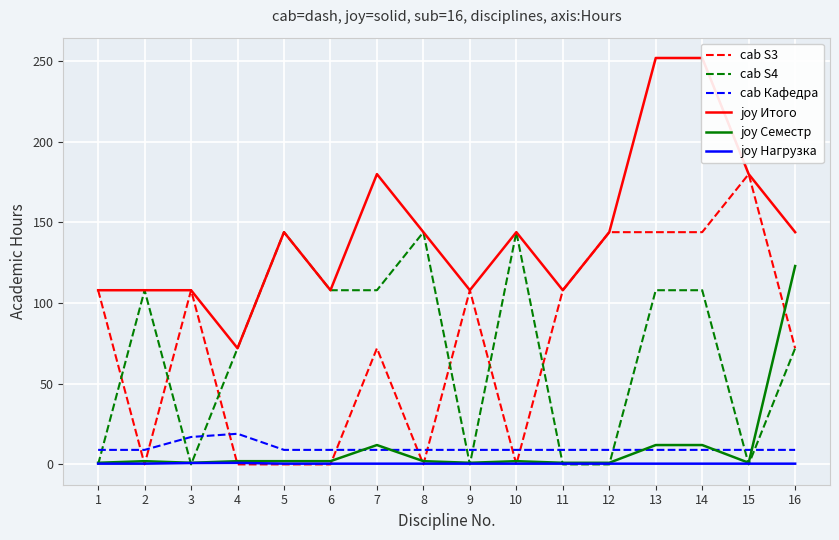

Is this an area chart (filled region under the line)?

No